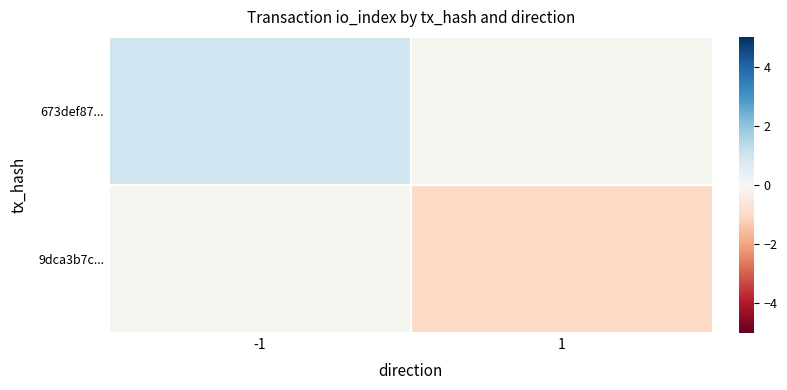

How many values in 673def87... are above zero?

1